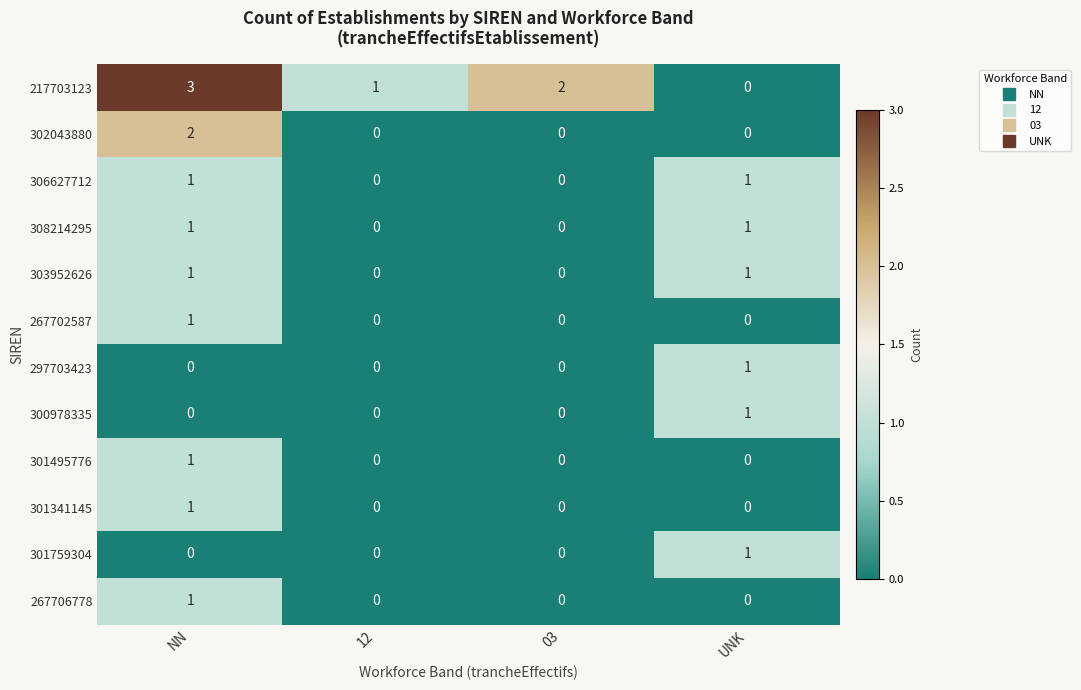

Which series has the largest total across all categories?

217703123